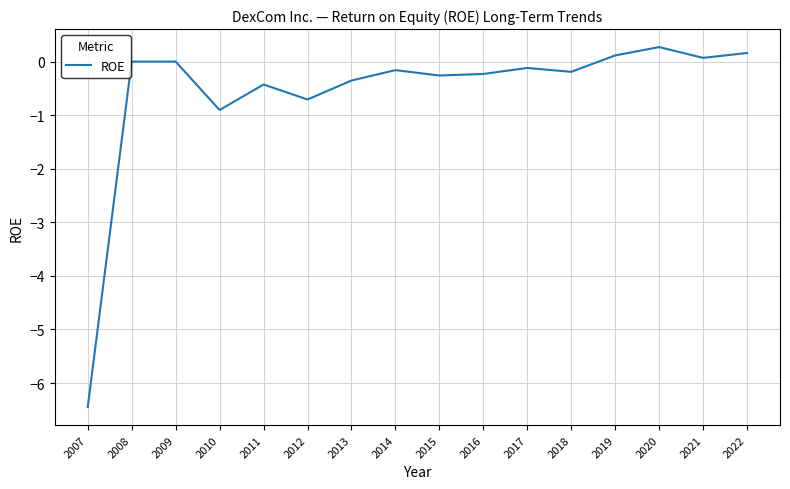

What is the difference between the maximum and minimum values?

6.7